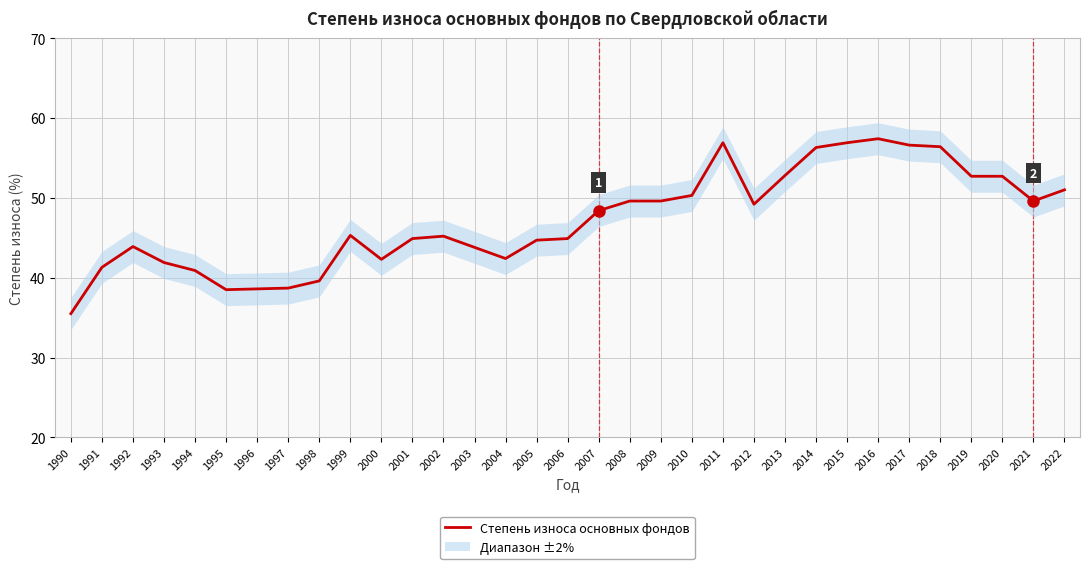

How many lines are shown in the chart?

1